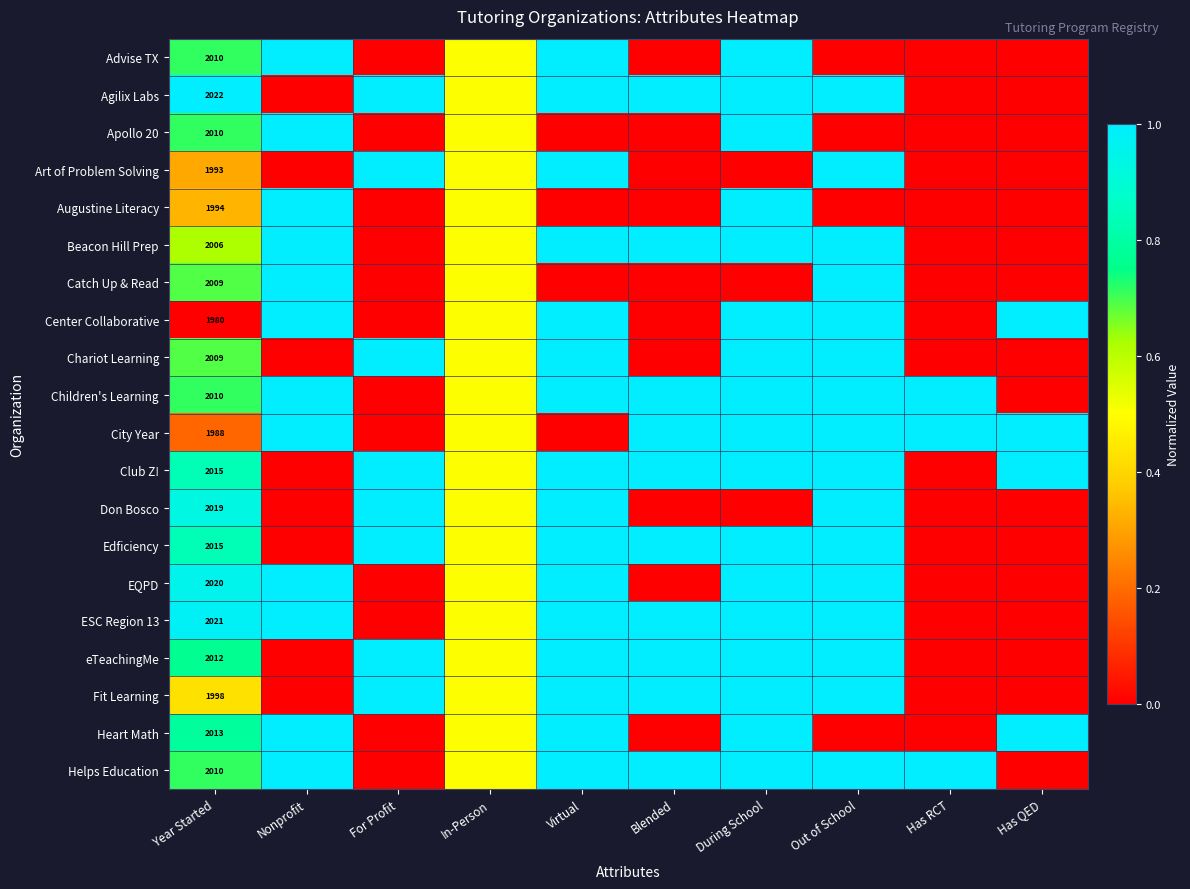

Is it true that Art of Problem Solving equals 1993.0 at Year Started?

True